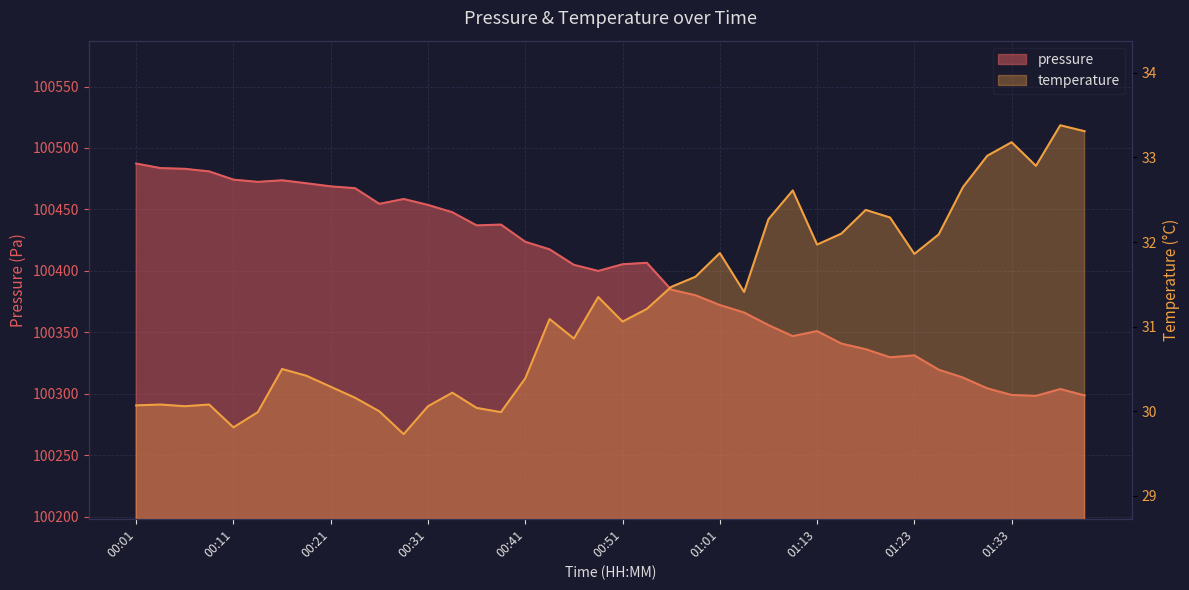

What is the label of the 18th point from the left?

00:43